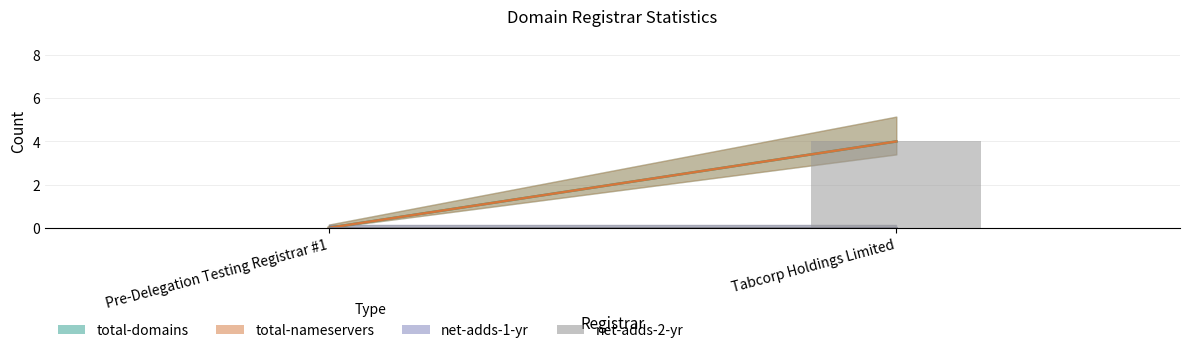

What is the total value across all series at Tabcorp Holdings Limited?

8